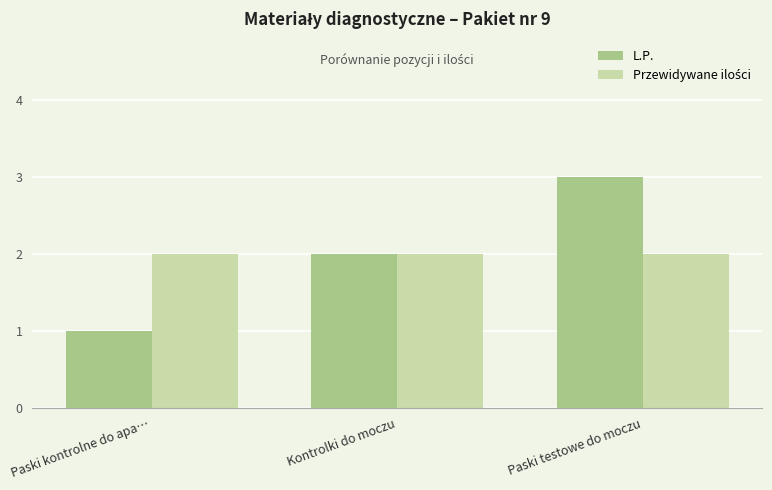

At which label does L.P. reach its minimum?

Paski kontrolne do apa…